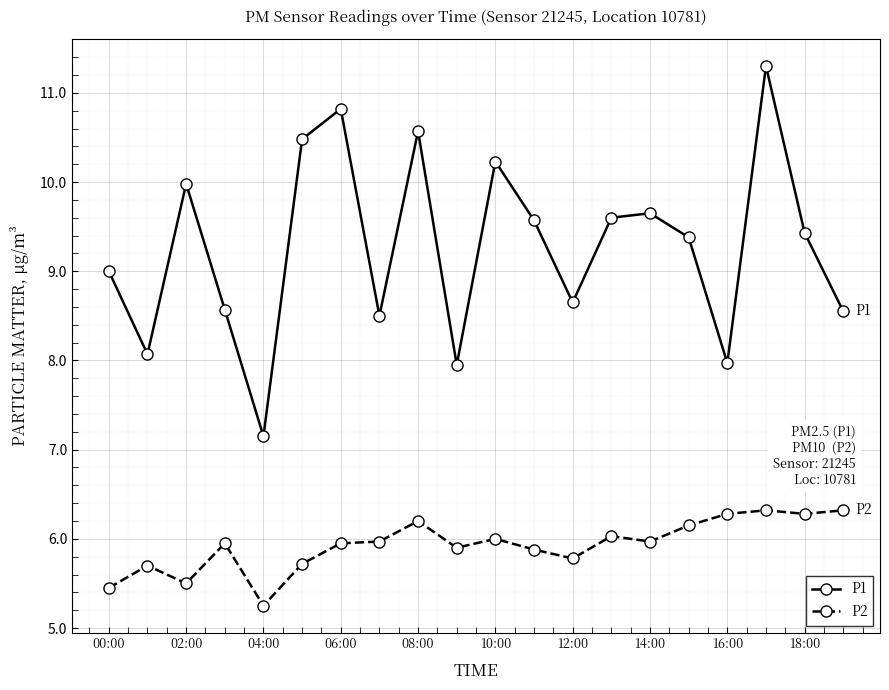

Count the number of data series in this chart.

2